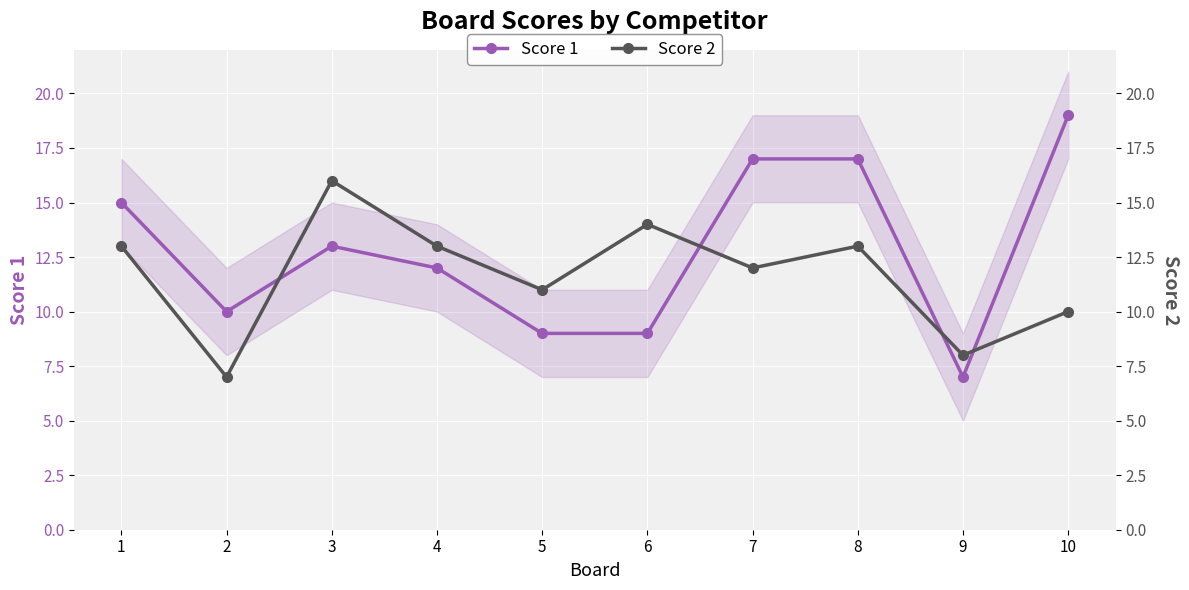

Reading left to right, what are all the values shown in this chart?

Score 1: 1=15	2=10	3=13	4=12	5=9	6=9	7=17	8=17	9=7	10=19
Score 2: 1=13	2=7	3=16	4=13	5=11	6=14	7=12	8=13	9=8	10=10